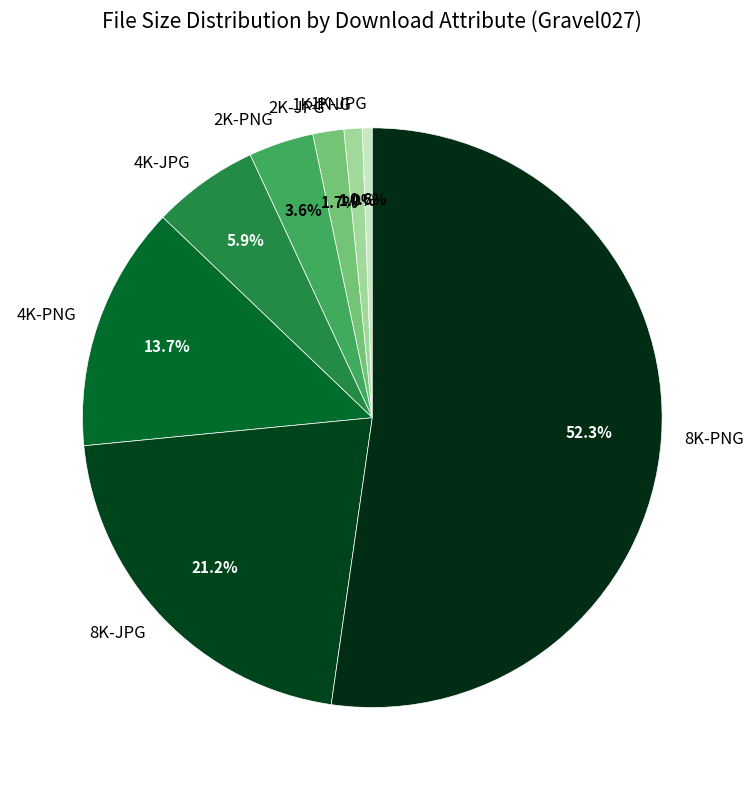

The 1K-PNG slice represents 13% of the pie. True or false?

False